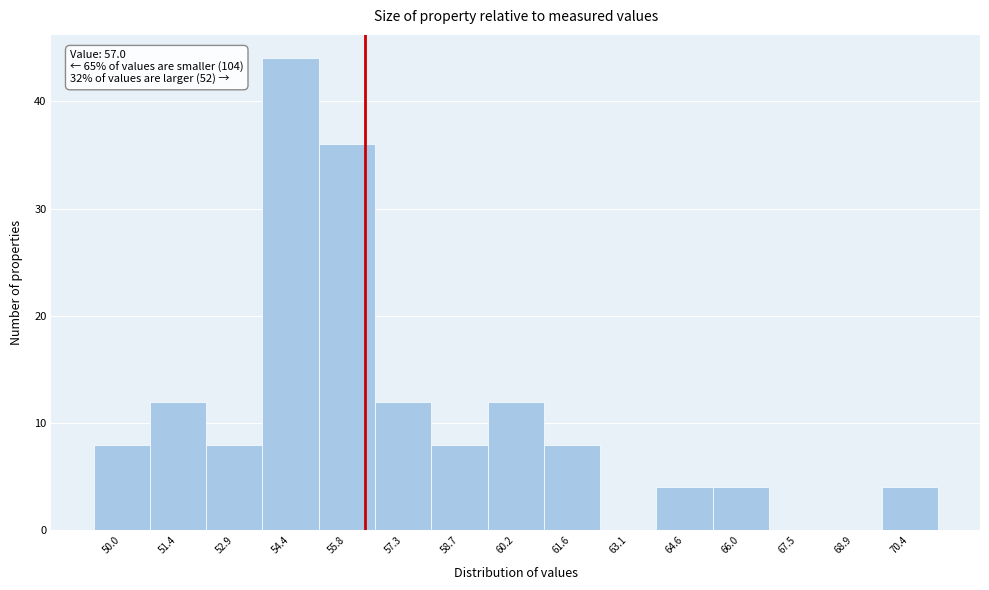

Reading right to left, transcribe all the data shown in this chart.

70.4=4	68.9=0	67.5=0	66.0=4	64.6=4	63.1=0	61.6=8	60.2=12	58.7=8	57.3=12	55.8=36	54.4=44	52.9=8	51.4=12	50.0=8